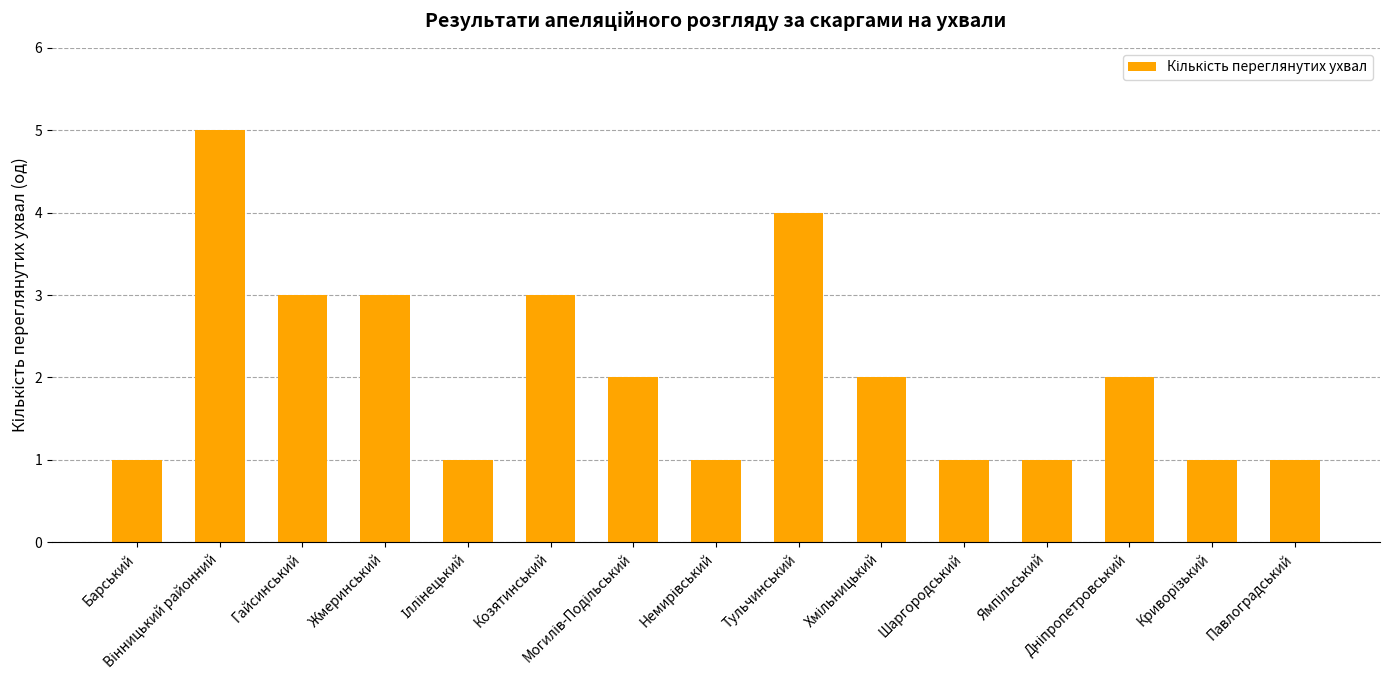

Is it true that the value at Жмеринський is 3?

True